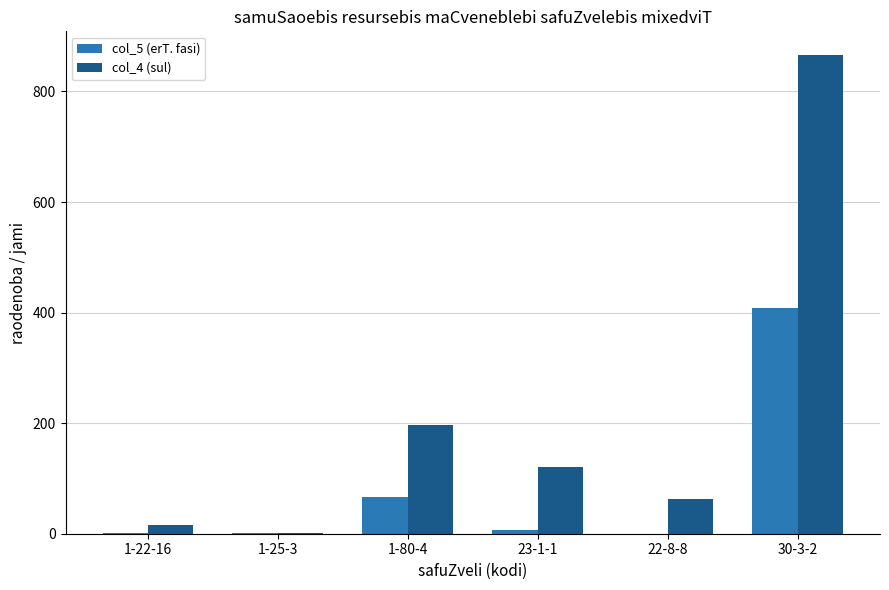

Where is col_5 (erT. fasi) nearest to the value 204?

1-80-4